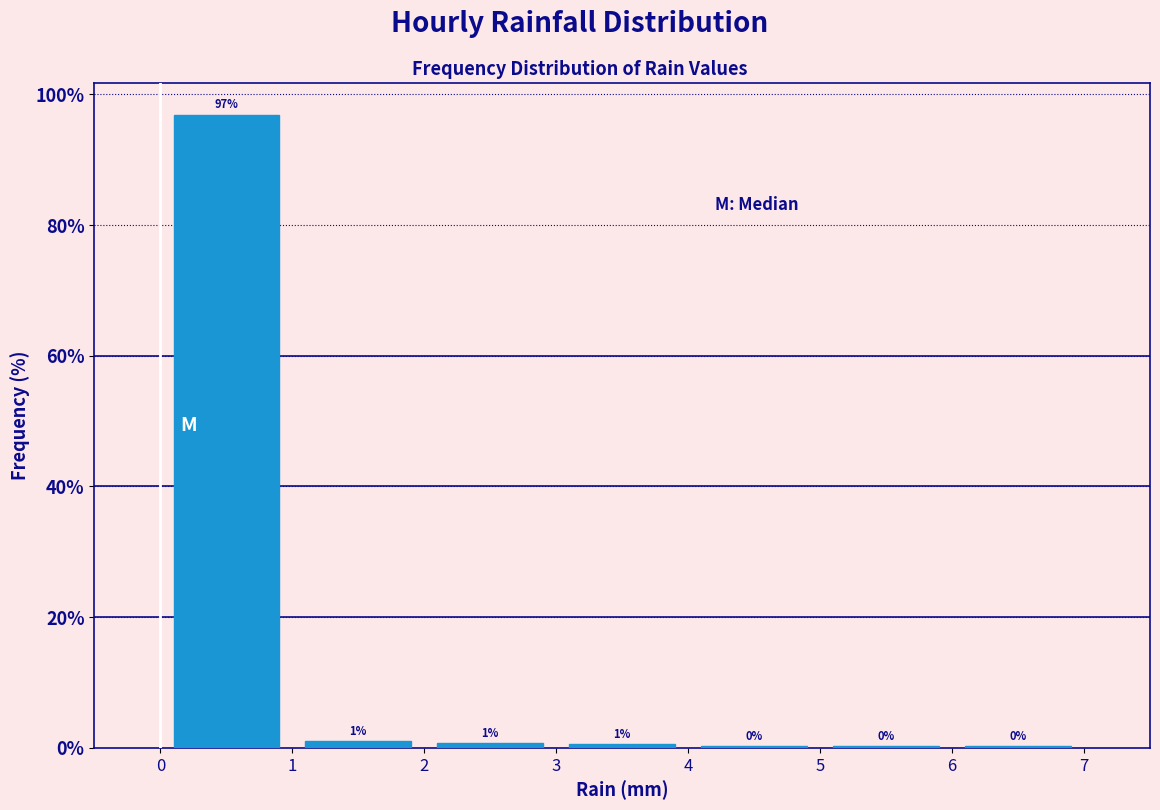

Over which range of the x-axis is the bar tallest?

0 to 1